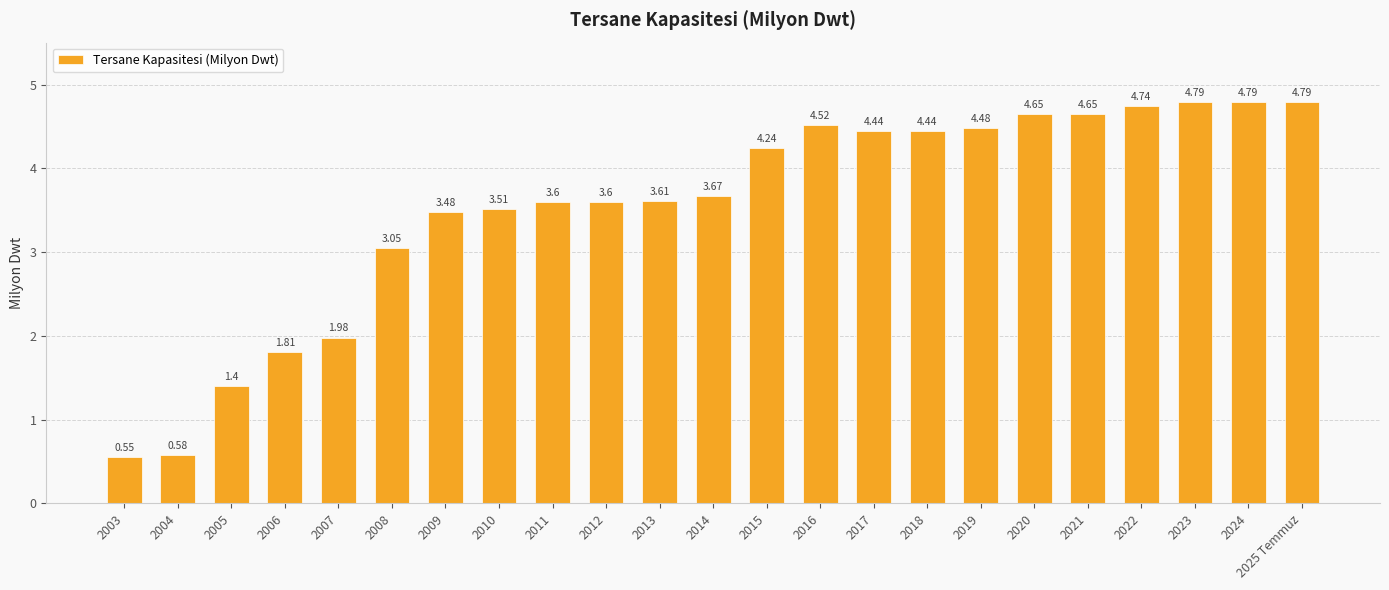

Are the bars horizontal?

No